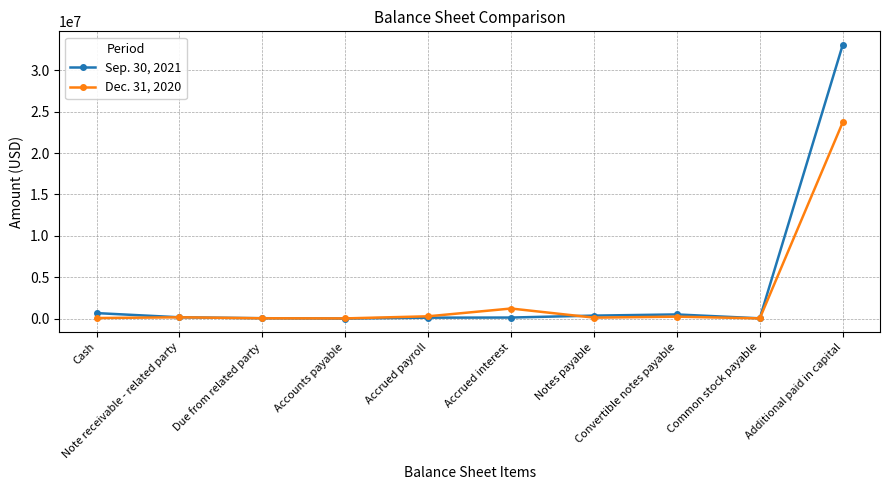

Rank the series by their average value, from highest to lowest.

Sep. 30, 2021, Dec. 31, 2020